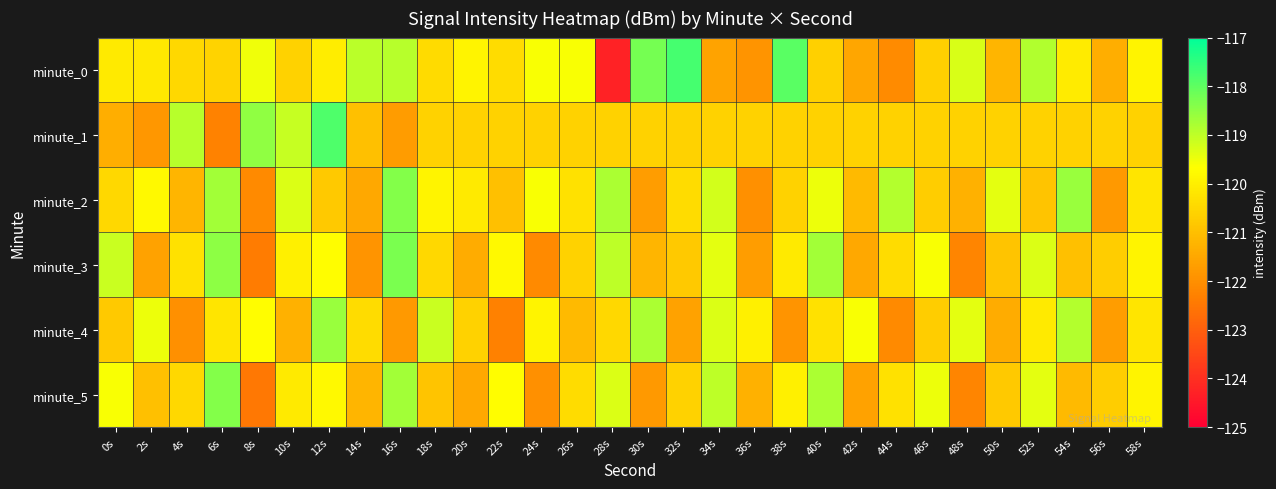

Reading left to right, what are all the values shown in this chart?

minute_0: 0s=-120.1	2s=-120.1	4s=-120.5	6s=-120.6	8s=-119.5	10s=-120.6	12s=-120.1	14s=-118.9	16s=-118.9	18s=-120.4	20s=-119.9	22s=-120.4	24s=-119.6	26s=-119.6	28s=-124.3	30s=-118.2	32s=-117.7	34s=-121.6	36s=-121.9	38s=-117.9	40s=-120.7	42s=-121.5	44s=-122.1	46s=-120.7	48s=-119.3	50s=-121.2	52s=-118.9	54s=-120.1	56s=-121.4	58s=-119.9
minute_1: 0s=-121.4	2s=-121.8	4s=-118.9	6s=-122.3	8s=-118.5	10s=-119.1	12s=-117.8	14s=-121.0	16s=-121.7	18s=-120.6	20s=-120.6	22s=-120.6	24s=-120.6	26s=-120.6	28s=-120.6	30s=-120.6	32s=-120.6	34s=-120.6	36s=-120.6	38s=-120.6	40s=-120.6	42s=-120.6	44s=-120.6	46s=-120.6	48s=-120.6	50s=-120.6	52s=-120.6	54s=-120.6	56s=-120.6	58s=-120.6
minute_2: 0s=-120.5	2s=-119.8	4s=-121.2	6s=-118.7	8s=-122.1	10s=-119.3	12s=-120.8	14s=-121.5	16s=-118.4	18s=-119.9	20s=-120.1	22s=-121.0	24s=-119.6	26s=-120.3	28s=-118.8	30s=-121.7	32s=-120.4	34s=-119.2	36s=-122.0	38s=-120.6	40s=-119.5	42s=-121.1	44s=-118.9	46s=-120.7	48s=-121.3	50s=-119.4	52s=-120.9	54s=-118.6	56s=-121.8	58s=-120.2
minute_3: 0s=-119.1	2s=-121.6	4s=-120.3	6s=-118.5	8s=-122.4	10s=-120.0	12s=-119.7	14s=-121.9	16s=-118.3	18s=-120.5	20s=-121.4	22s=-119.8	24s=-122.1	26s=-120.6	28s=-119.0	30s=-121.2	32s=-120.8	34s=-119.4	36s=-121.7	38s=-120.1	40s=-118.7	42s=-121.5	44s=-120.4	46s=-119.6	48s=-122.2	50s=-120.9	52s=-119.3	54s=-121.0	56s=-120.7	58s=-119.9
minute_4: 0s=-120.8	2s=-119.5	4s=-122.0	6s=-120.2	8s=-119.7	10s=-121.3	12s=-118.6	14s=-120.4	16s=-121.8	18s=-119.1	20s=-120.6	22s=-122.3	24s=-119.9	26s=-121.1	28s=-120.5	30s=-118.8	32s=-121.6	34s=-119.3	36s=-120.0	38s=-121.9	40s=-120.3	42s=-119.6	44s=-122.1	46s=-120.7	48s=-119.4	50s=-121.4	52s=-120.1	54s=-118.9	56s=-121.7	58s=-120.2
minute_5: 0s=-119.6	2s=-121.0	4s=-120.5	6s=-118.4	8s=-122.5	10s=-120.1	12s=-119.8	14s=-121.2	16s=-118.7	18s=-120.9	20s=-121.5	22s=-119.7	24s=-122.0	26s=-120.4	28s=-119.3	30s=-121.8	32s=-120.6	34s=-119.0	36s=-121.3	38s=-120.0	40s=-118.8	42s=-121.6	44s=-120.3	46s=-119.5	48s=-122.2	50s=-120.8	52s=-119.4	54s=-121.1	56s=-120.7	58s=-119.9